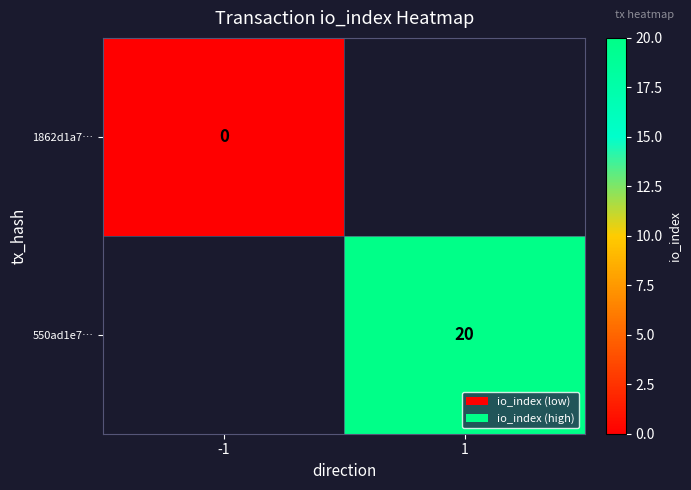

True or false: 550ad1e7… has a value of 31 at 1.

False